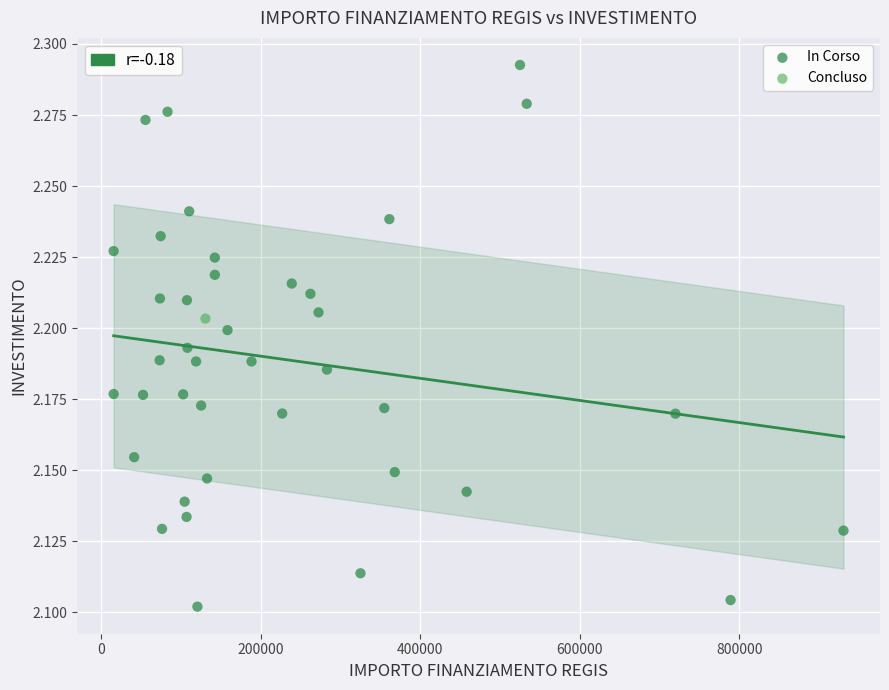

What are all the series names shown in the legend?

In Corso, Concluso